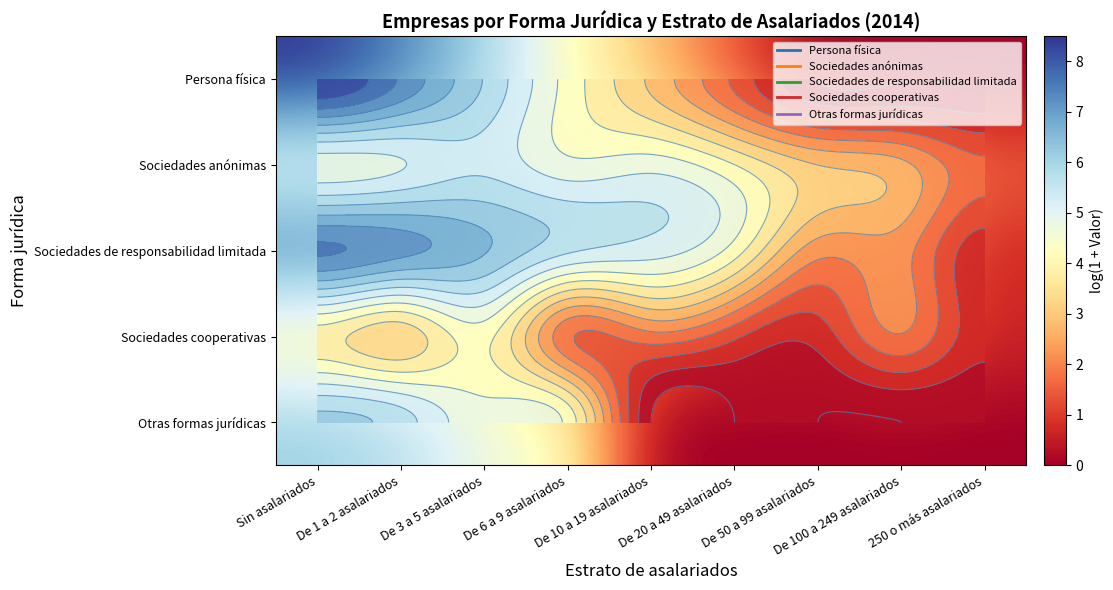

Is it true that Sociedades de responsabilidad limitada equals 6.8 at De 20 a 49 asalariados?

False